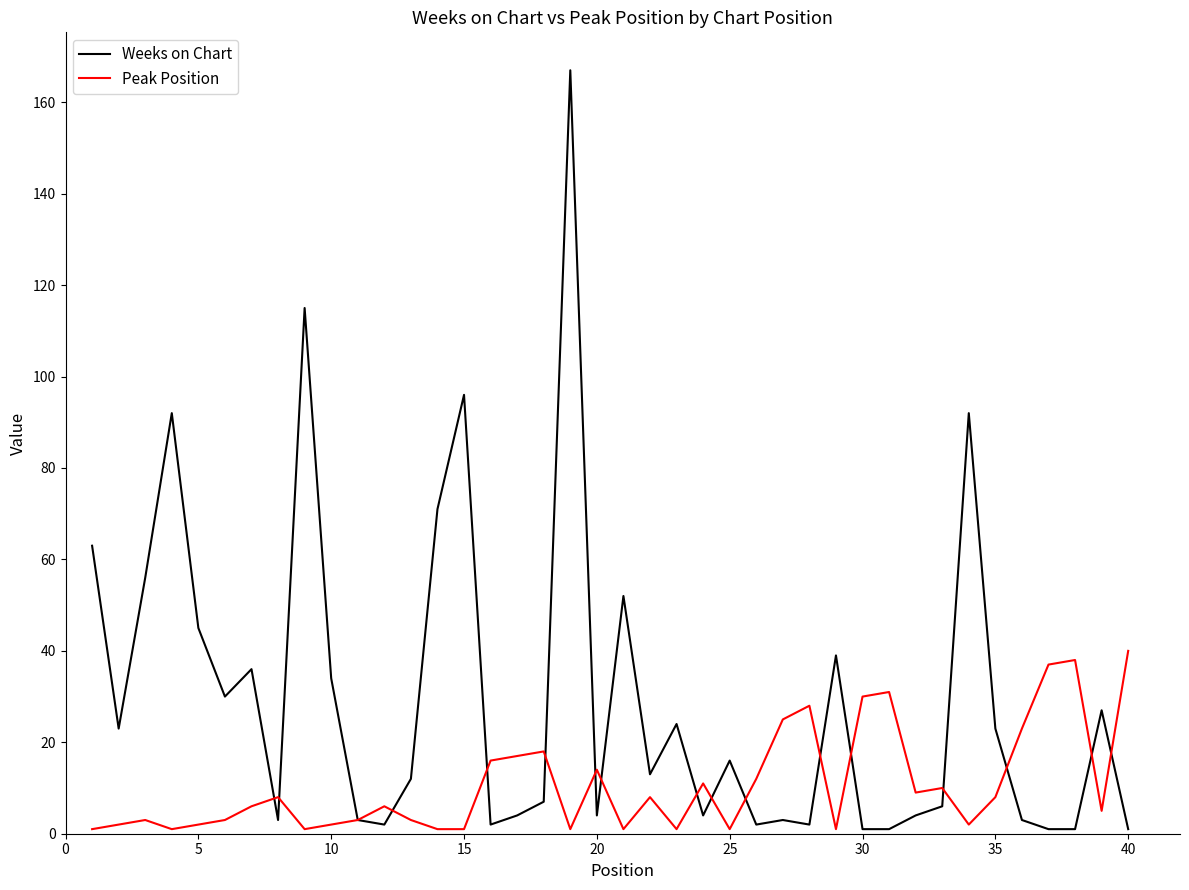

How many categories are shown in the chart?

40